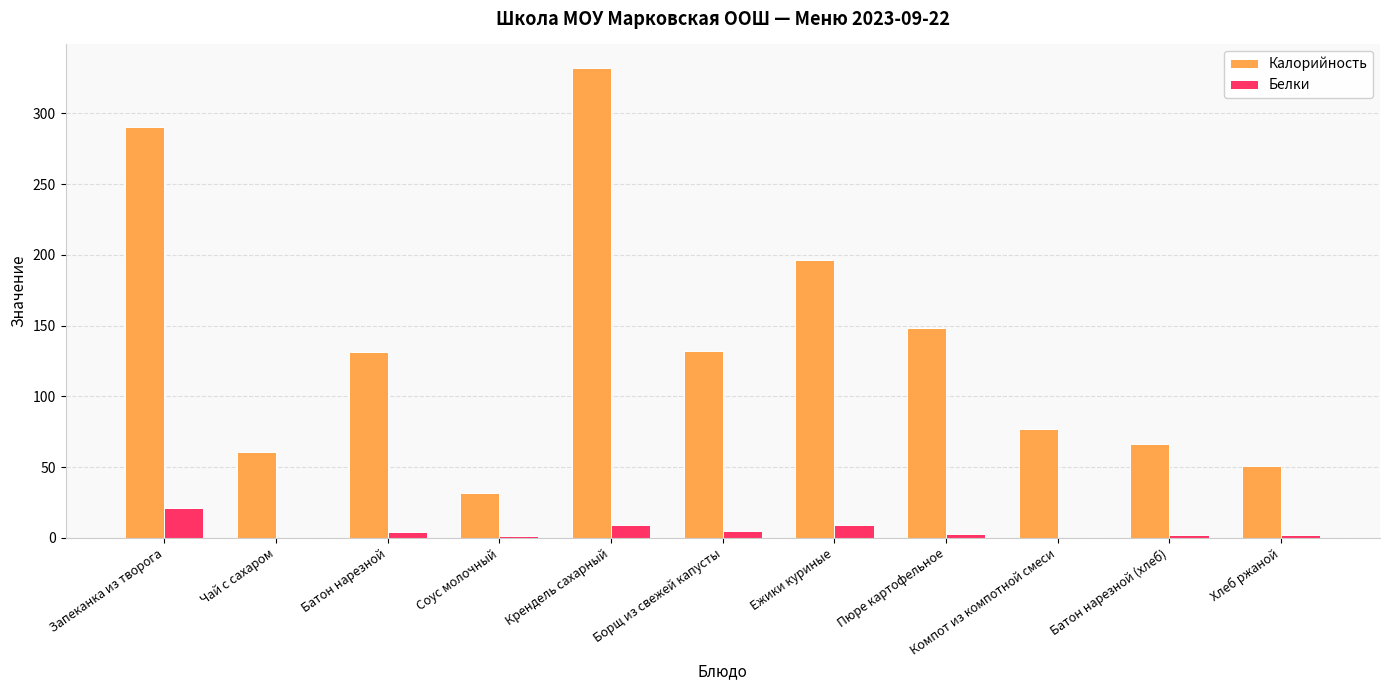

Are the bars horizontal?

No